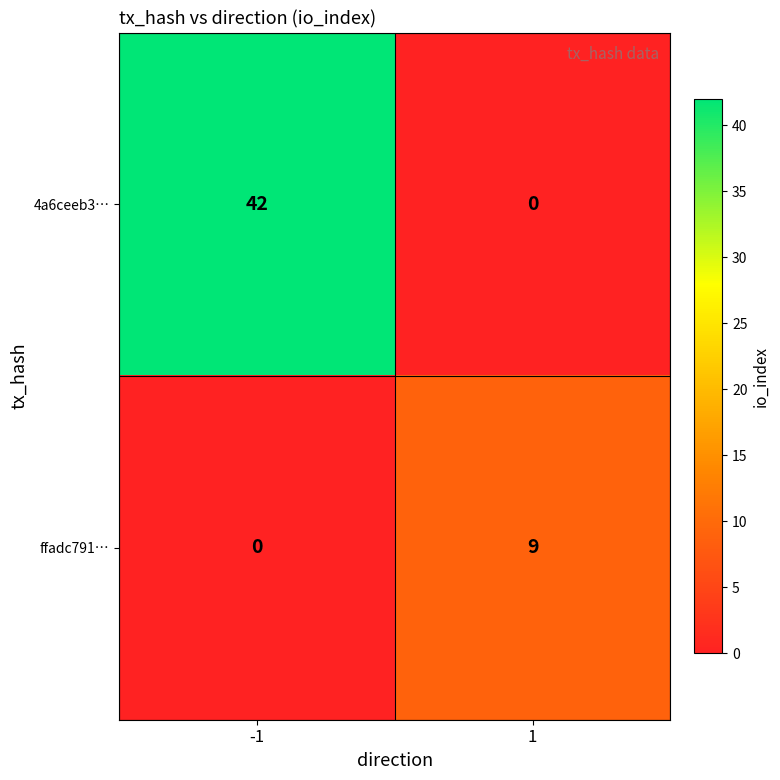

At which category is the sum across all series the highest?

-1